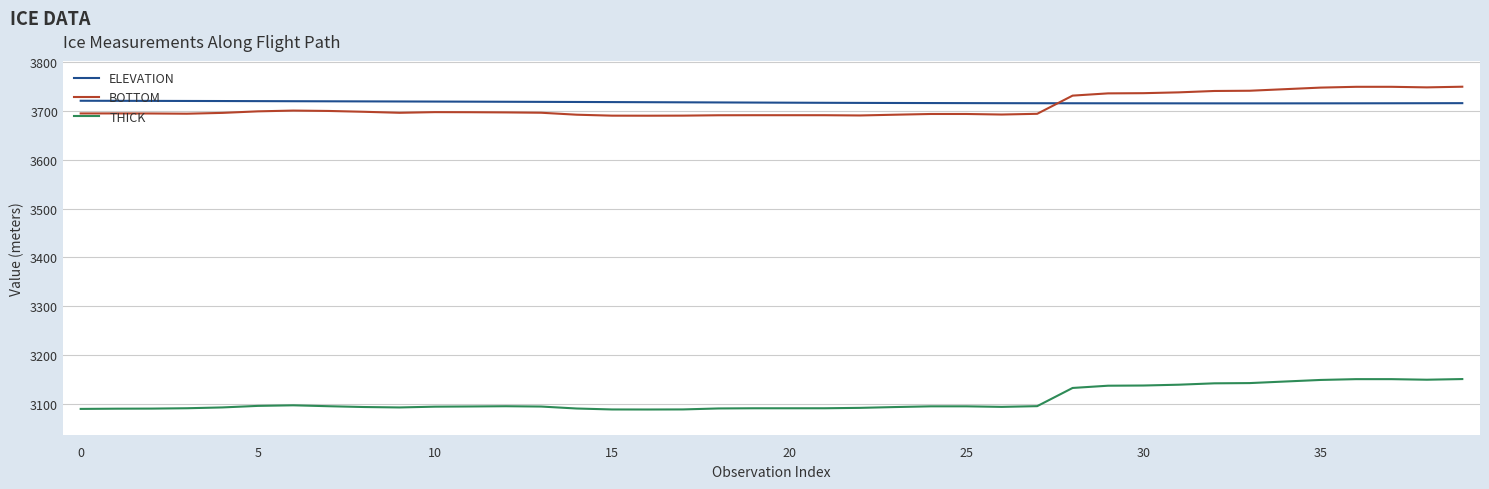

Which series has the widest spread of values?

THICK